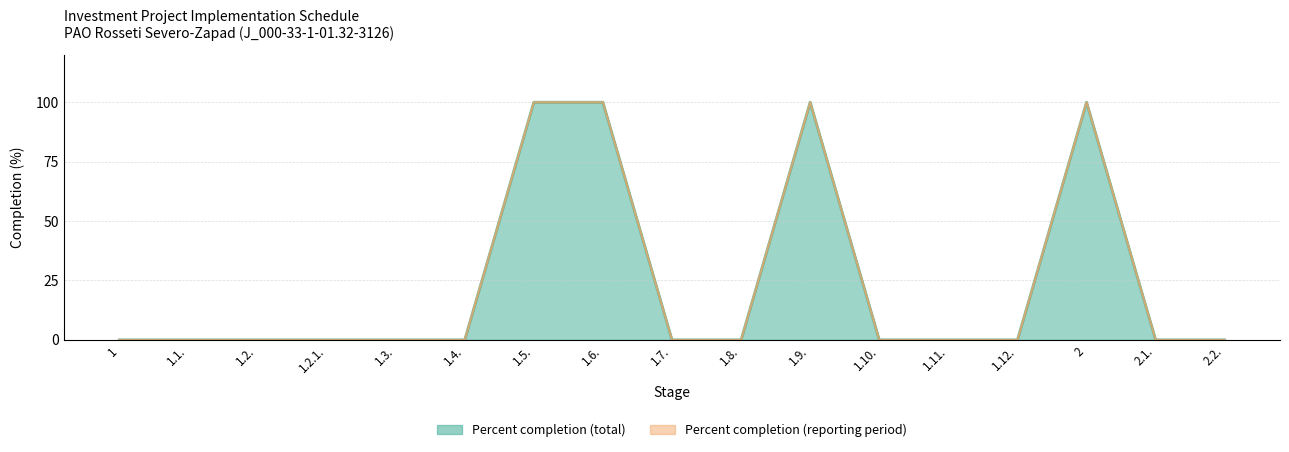

What is the maximum value shown in the chart?

100